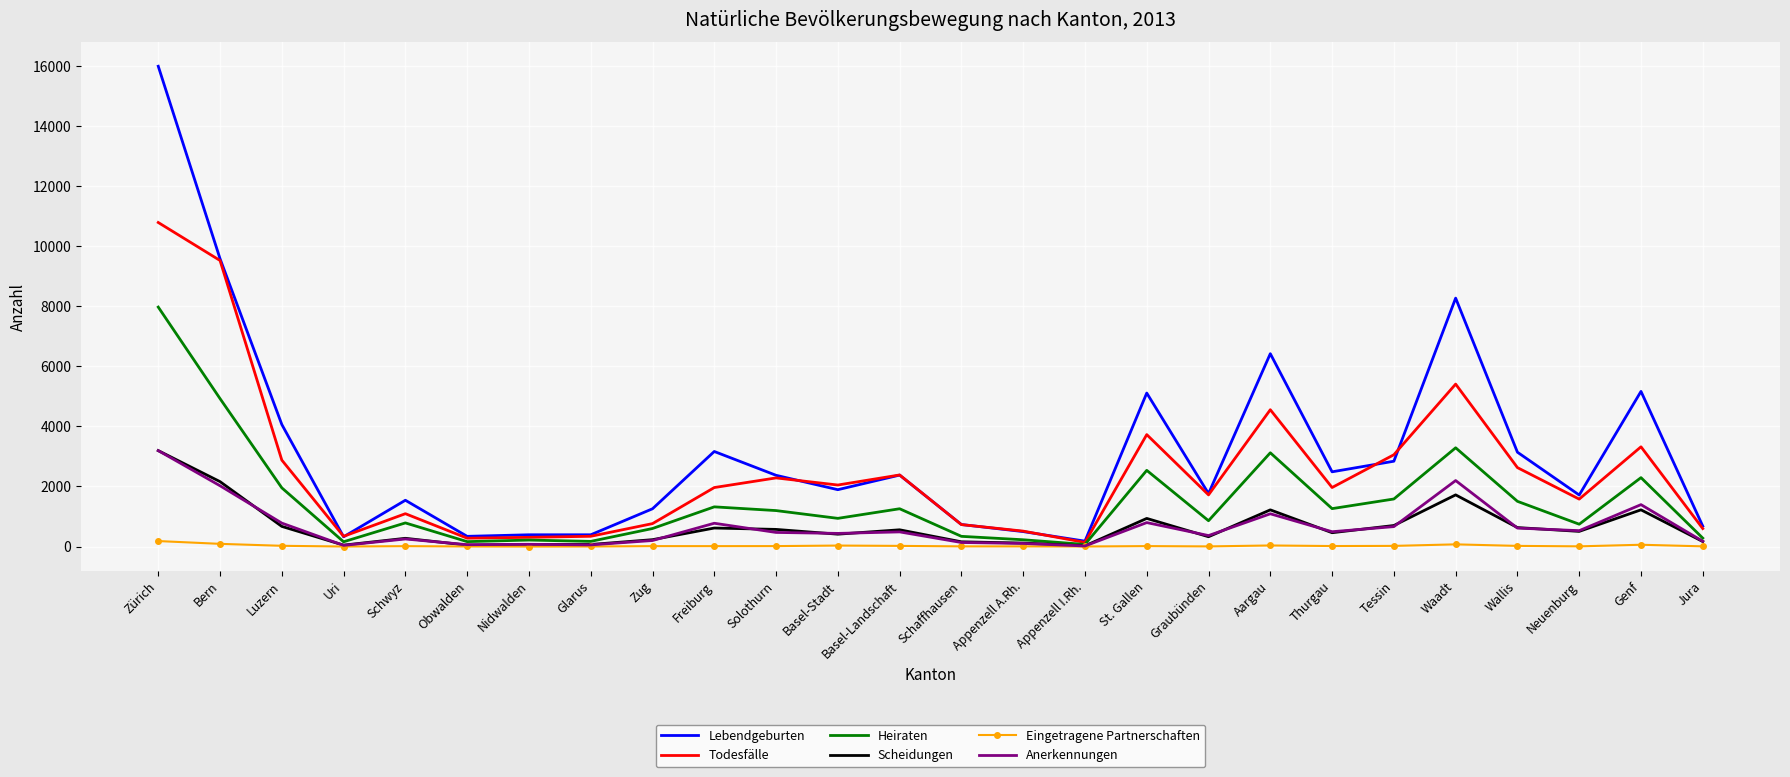

Which series has the widest spread of values?

Lebendgeburten